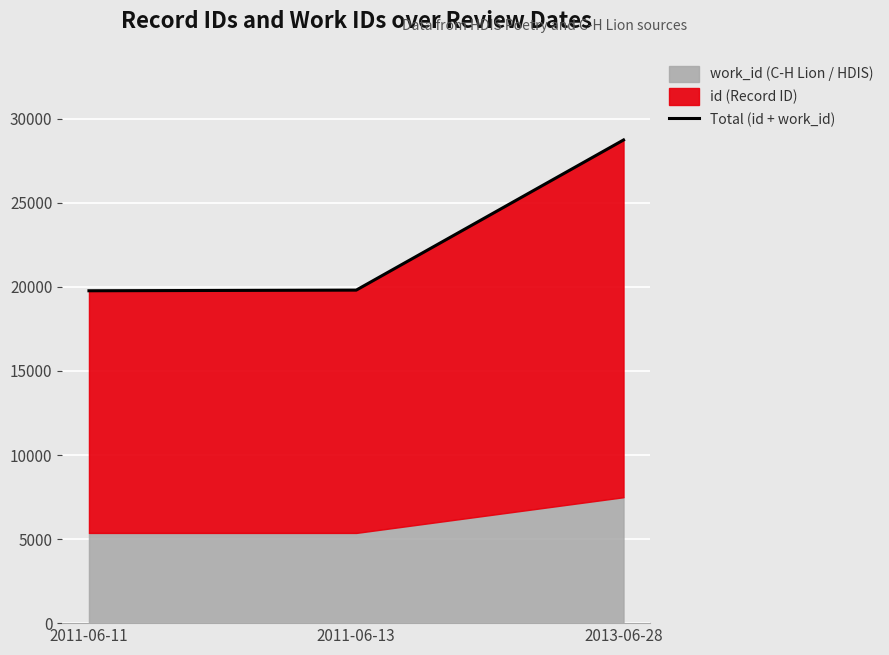

Between 2011-06-11 and 2011-06-13, which is larger?

2011-06-13